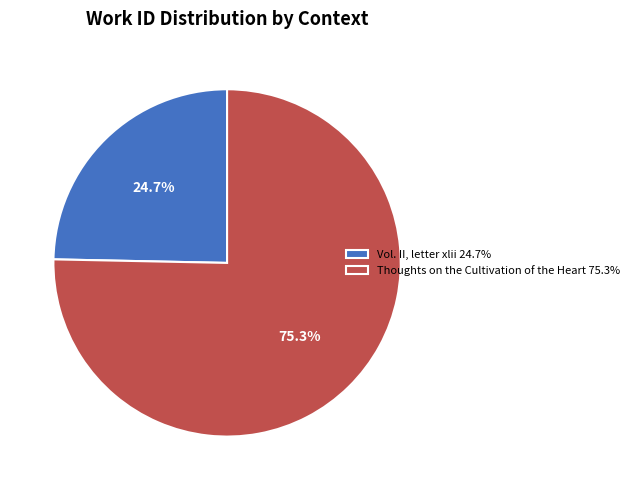

Rank the categories by value from highest to lowest.

Thoughts on the Cultivation of the Heart, Vol. II, letter xlii